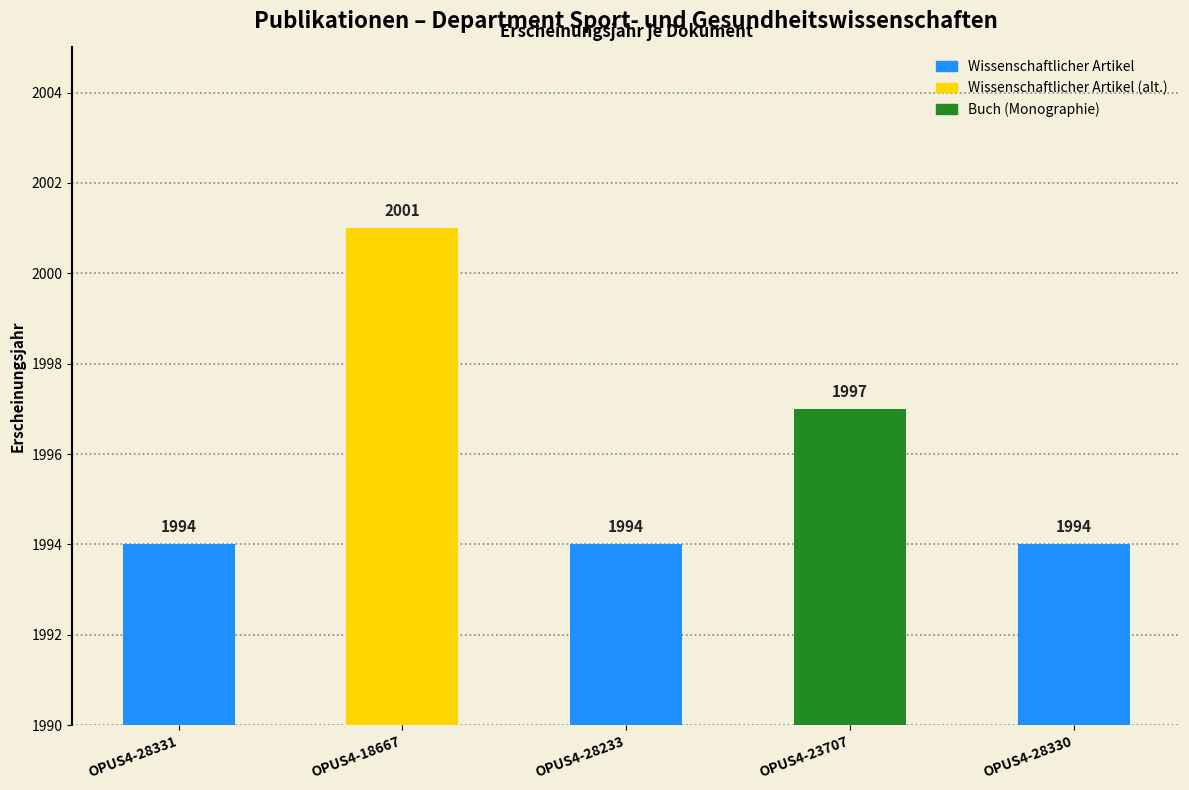

What position from the left is OPUS4-23707?

4